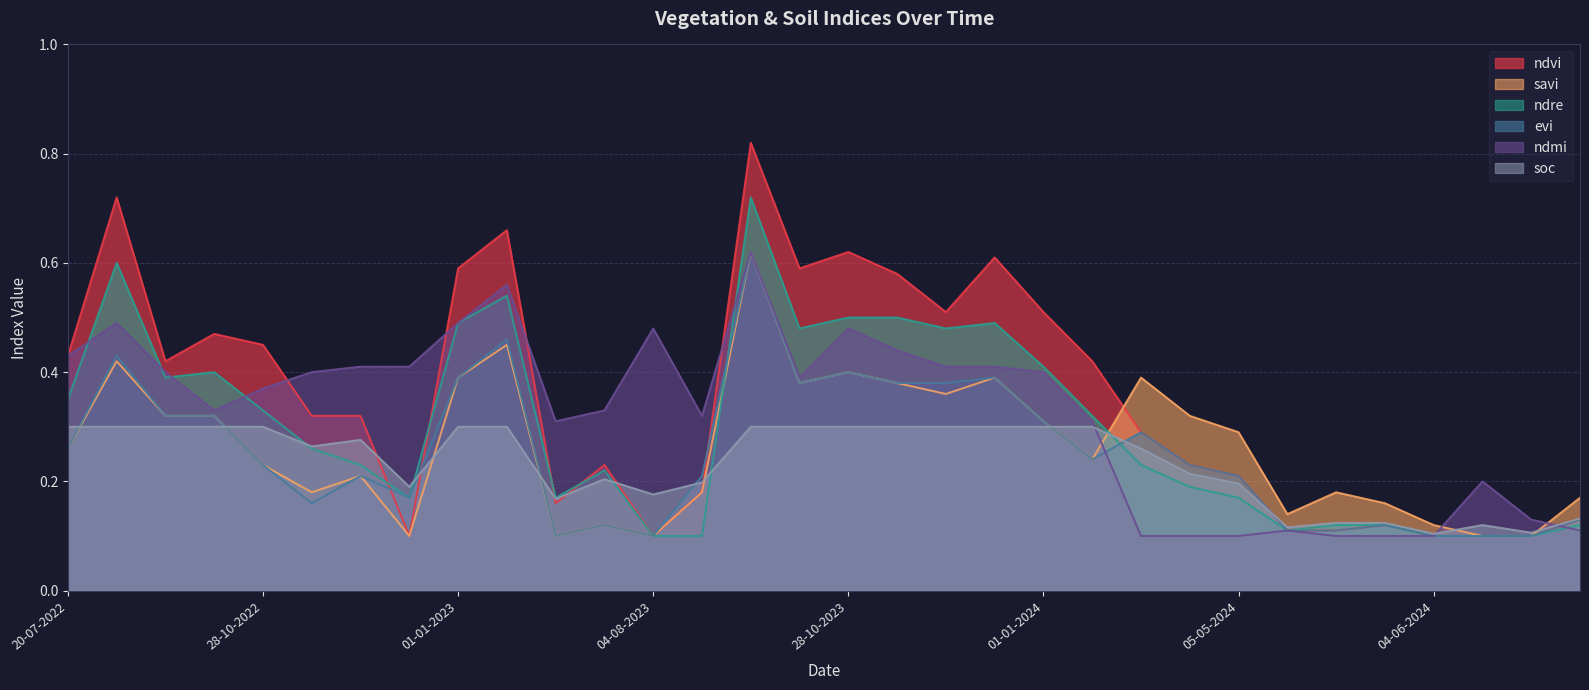

The value of ndmi at 11-01-2024 is 0.1. True or false?

False